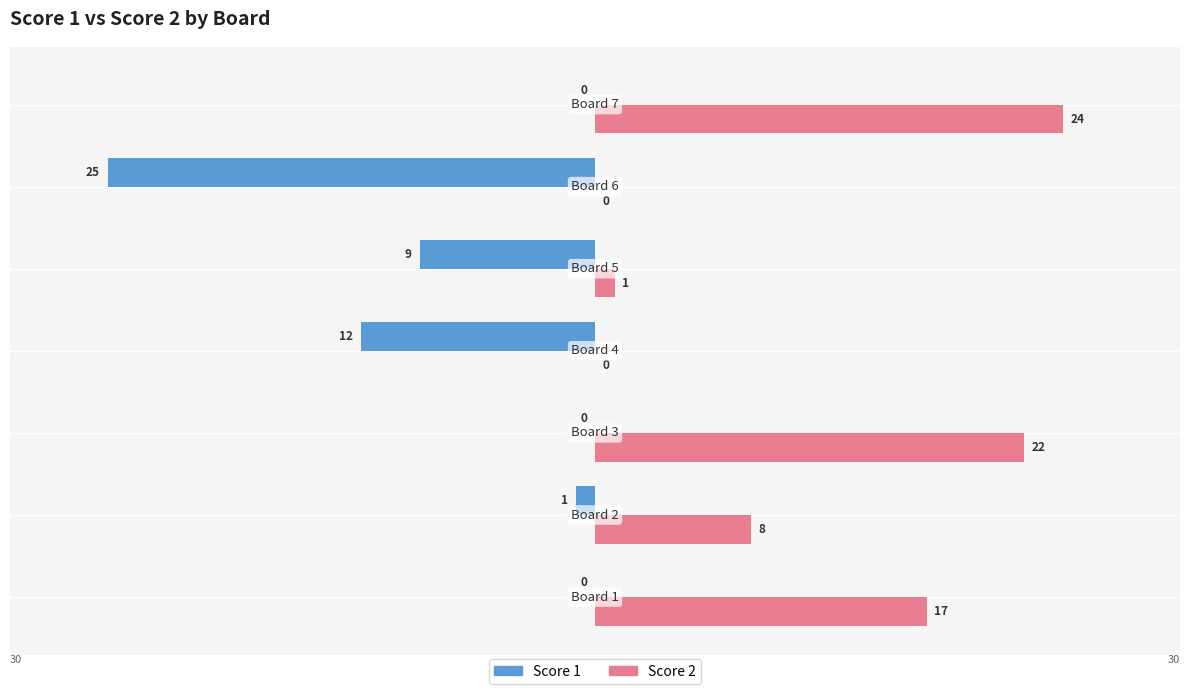

What is the total value across all series at 6?

24